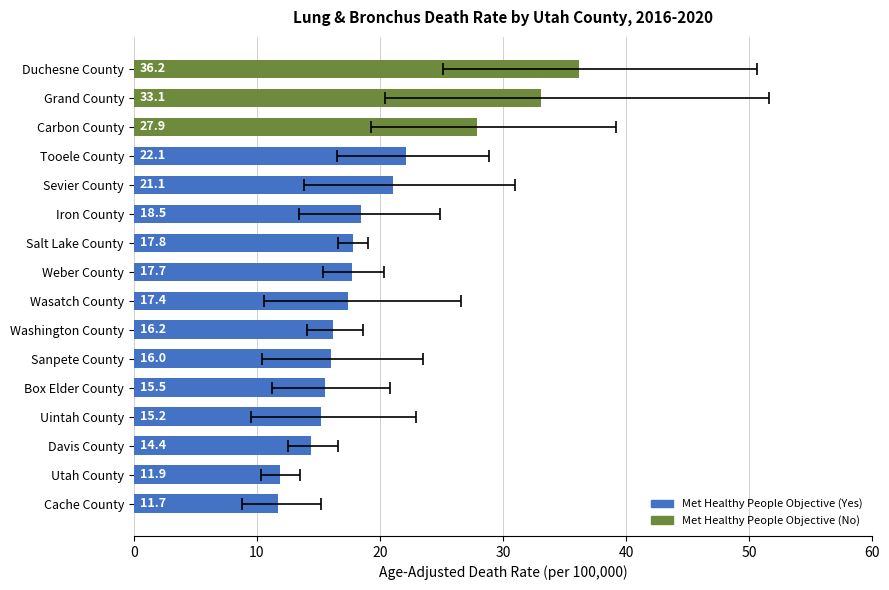

Is it true that the value at Grand County is 33.1?

True